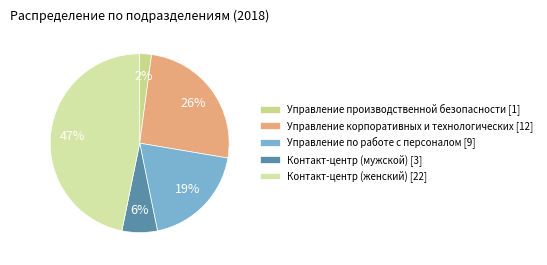

To the nearest percent, what is the combined percentage of Управление по работе с персоналом and Контакт-центр (женский)?

66%